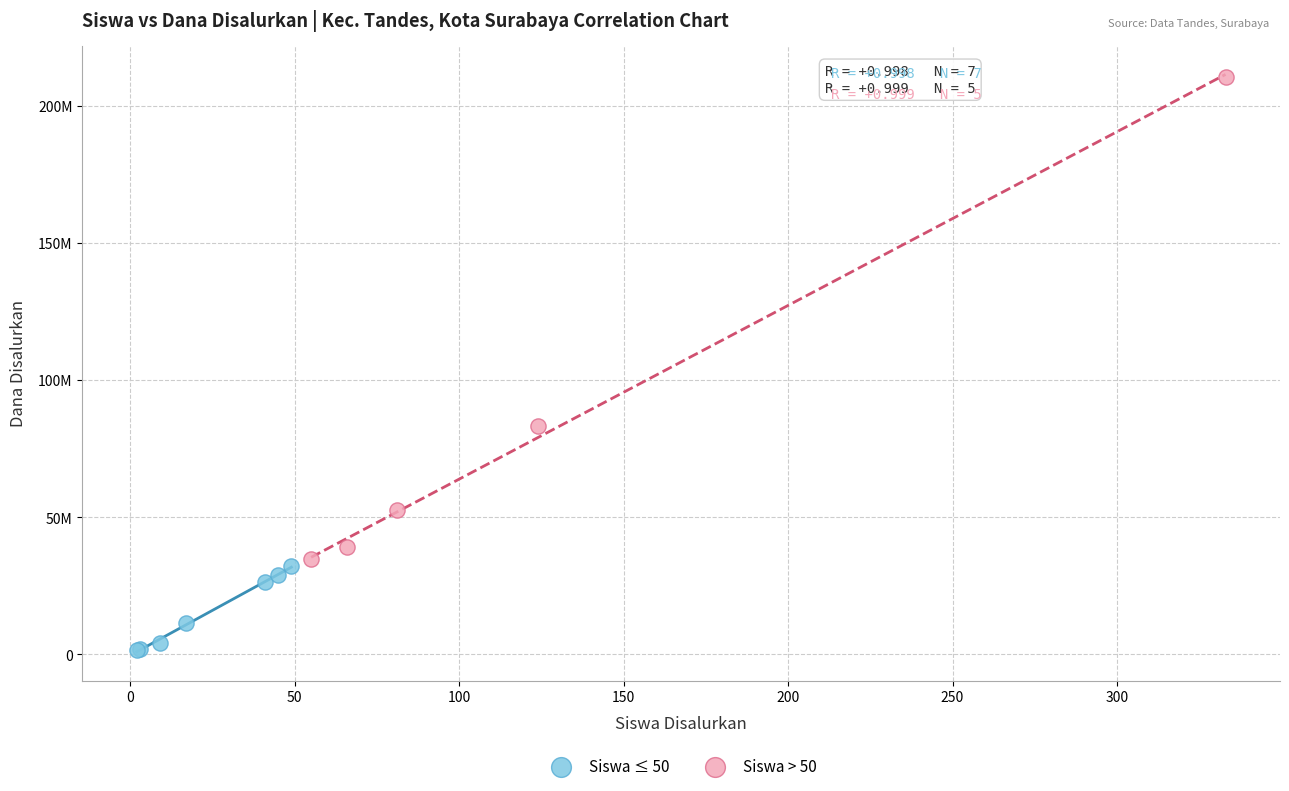

Which series has the largest Y range (max minus min)?

Siswa > 50